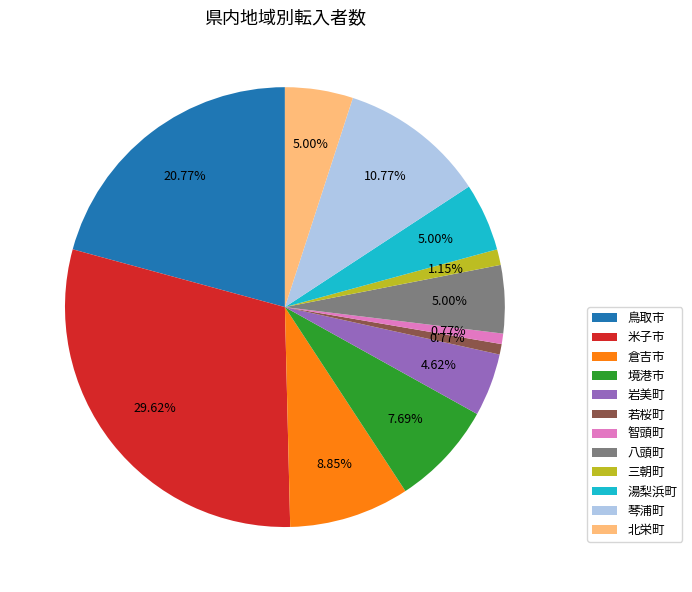

To the nearest percent, what is the difference between the largest and smallest slice percentages?

29%